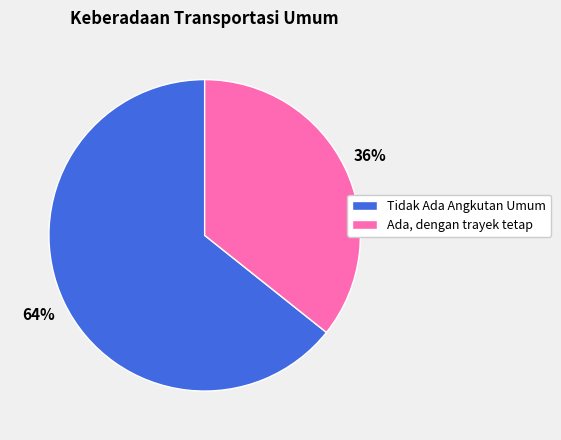

Combined, do Ada, dengan trayek tetap and Tidak Ada Angkutan Umum account for over 50%?

Yes